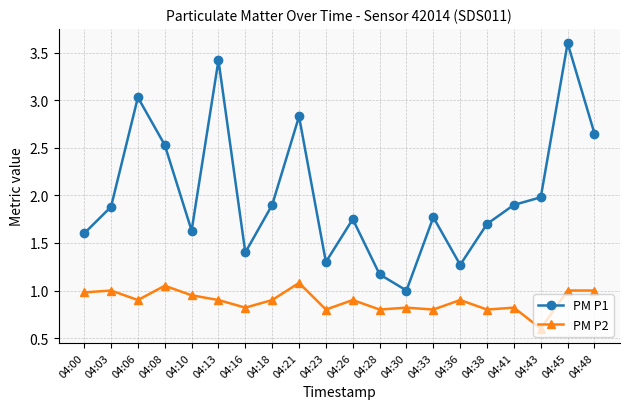

At 04:13, list the series in order from largest to smallest.

PM P1, PM P2